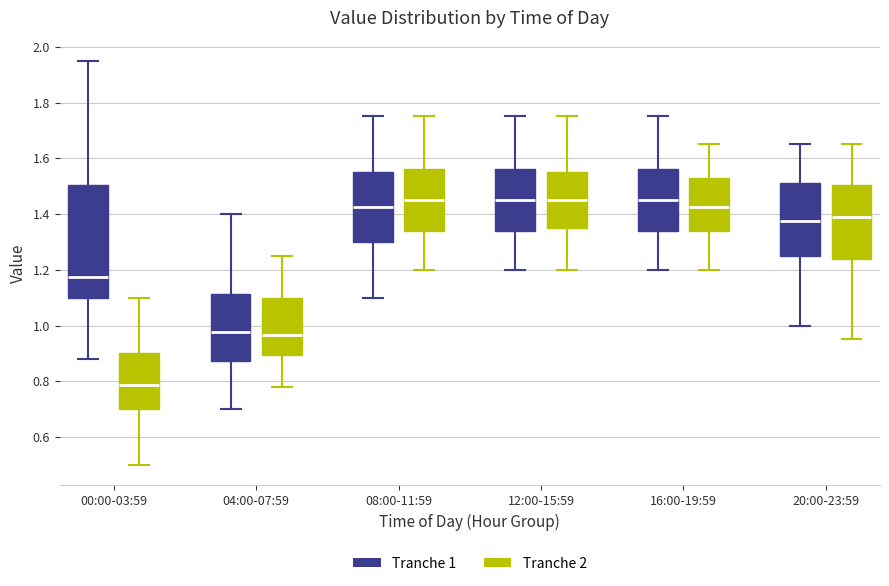

Which box is the tallest, from its lower edge to its upper edge?

00:00-03:59 (Tranche 1)